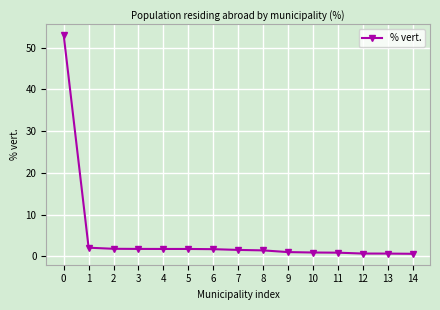

What is the approximate value at 13?

0.7